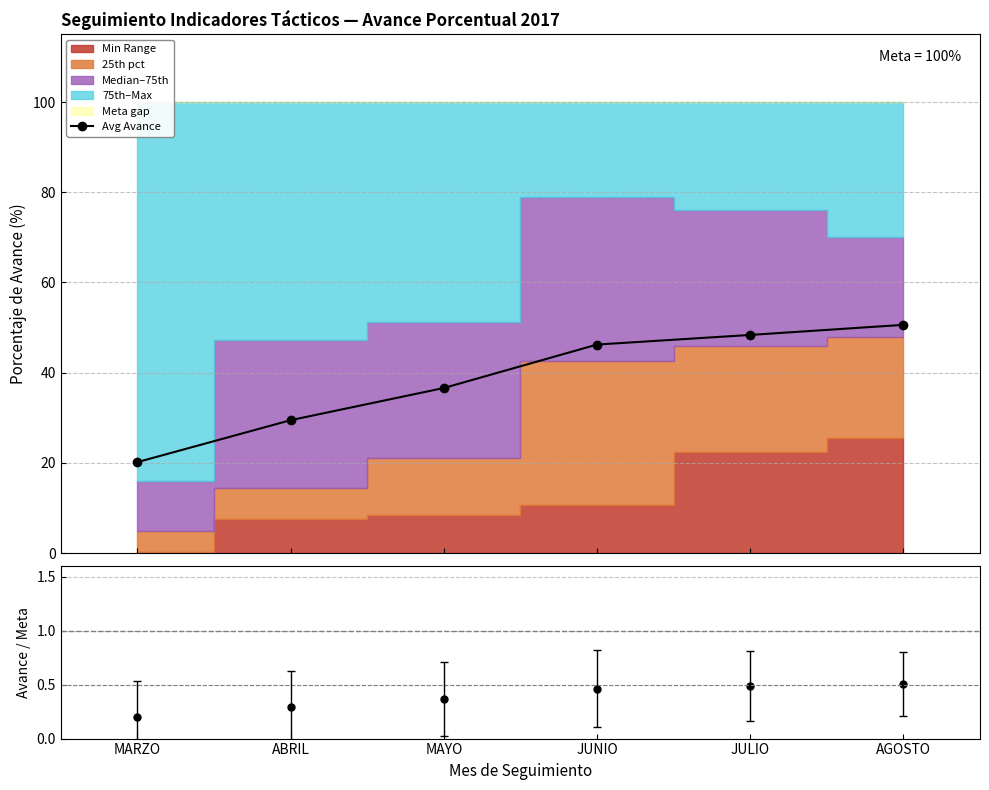

Which label corresponds to the largest value in the chart?

AGOSTO